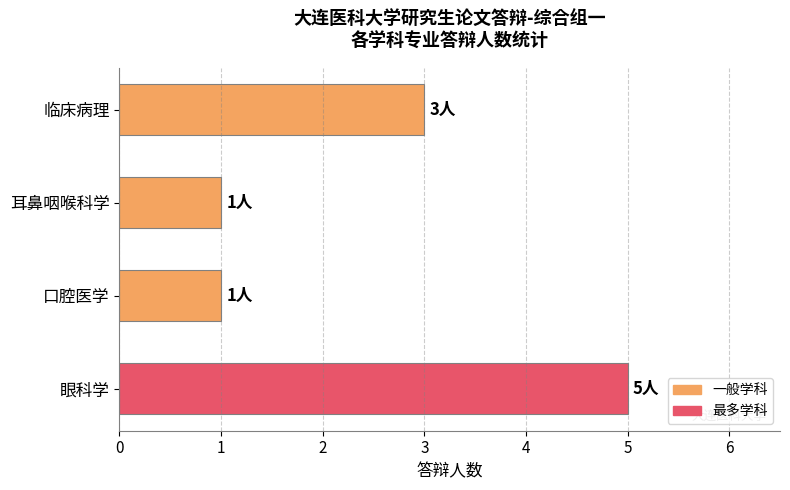

The value at 口腔医学 is 1. True or false?

True